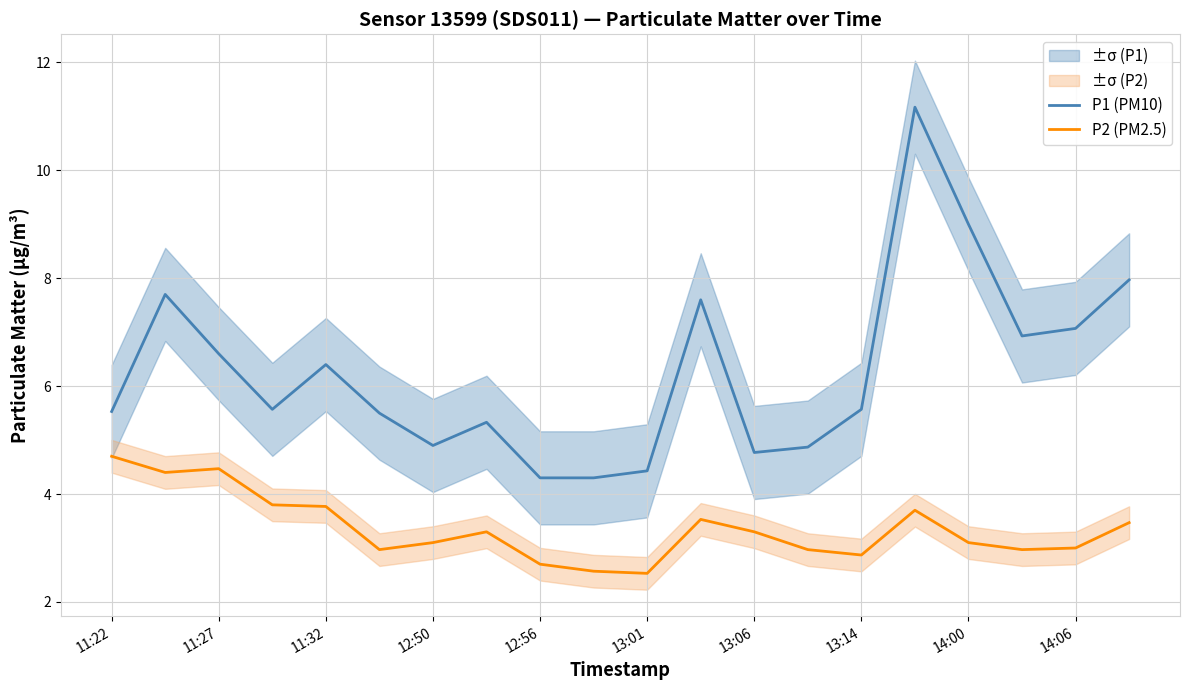

Is it true that P1 (PM10) equals 5.3 at 14:00?

False